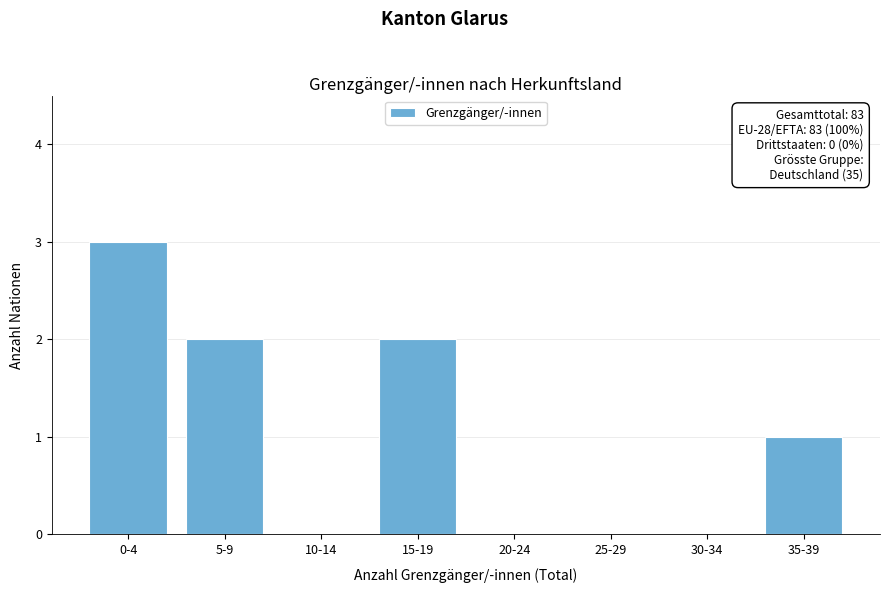

Reading left to right, what are all the values shown in this chart?

0-4=3	5-9=2	10-14=0	15-19=2	20-24=0	25-29=0	30-34=0	35-39=1